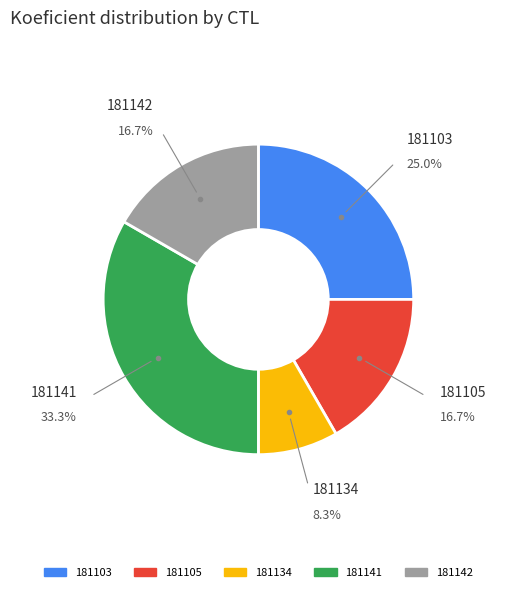

What is the largest slice in the pie chart?

181141